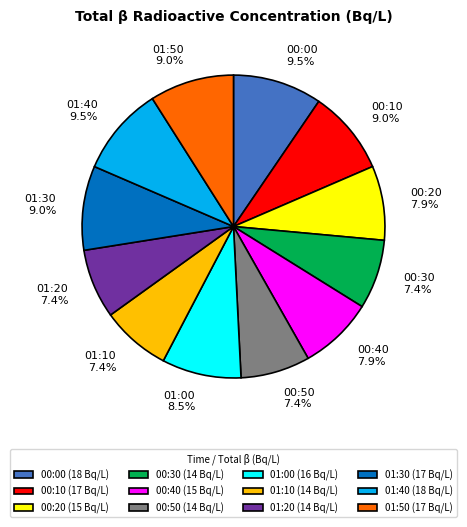

How many slices are in this pie chart?

12